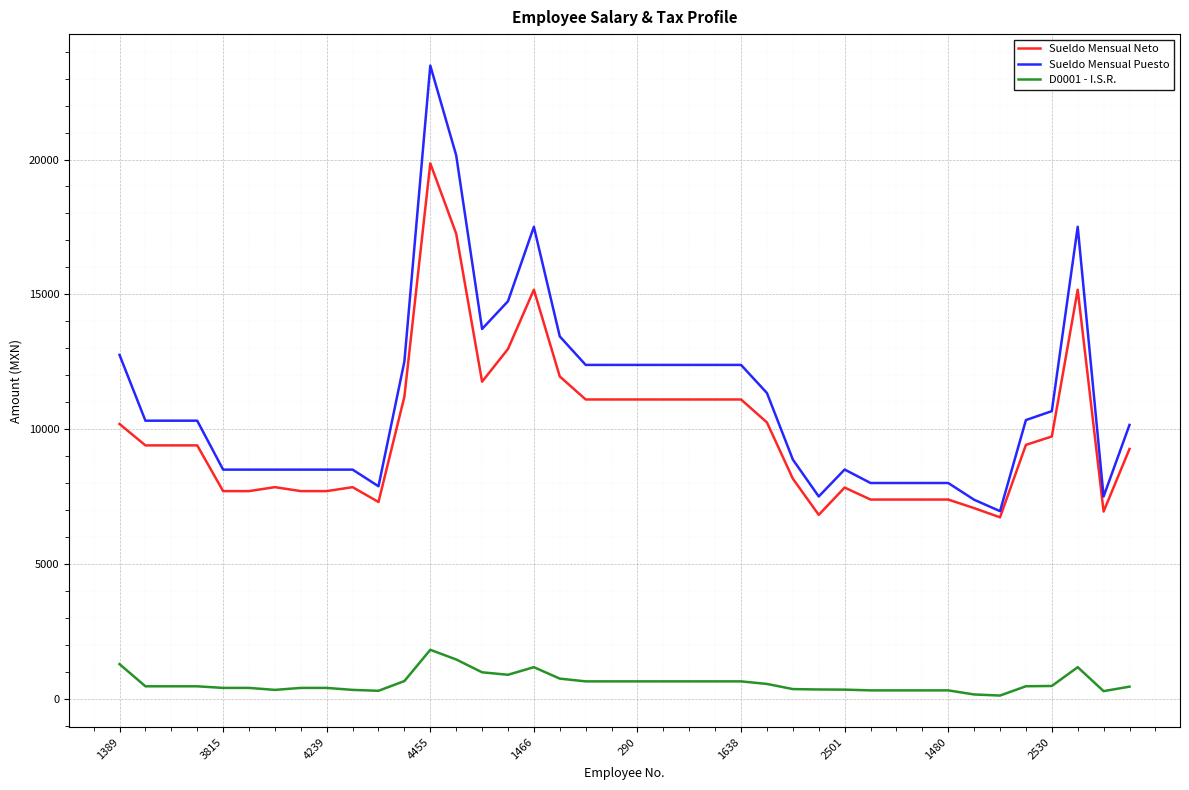

What is the maximum value shown in the chart?

23484.0